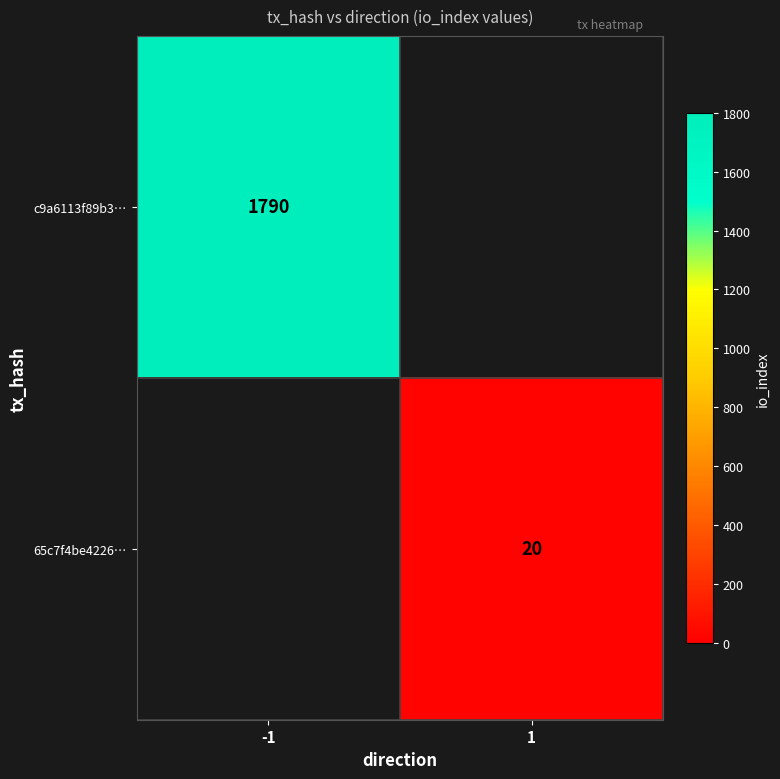

Is it true that c9a6113f89b3… equals 866 at -1?

False